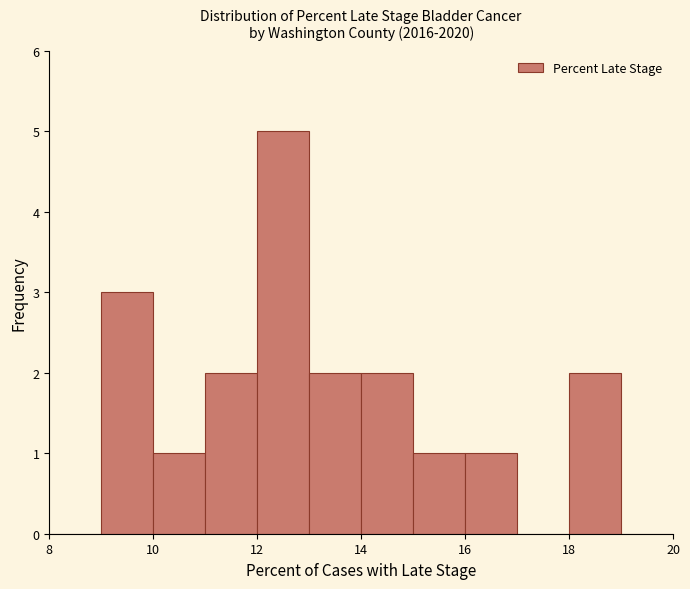

Reading left to right, list every bar in this chart as the range it spans on the x-axis followed by its height. The values are not printed on the chart, so give them approximately, as read against the axis.

8 to 9: 0
9 to 10: 3
10 to 11: 1
11 to 12: 2
12 to 13: 5
13 to 14: 2
14 to 15: 2
15 to 16: 1
16 to 17: 1
17 to 18: 0
18 to 19: 2
19 to 20: 0